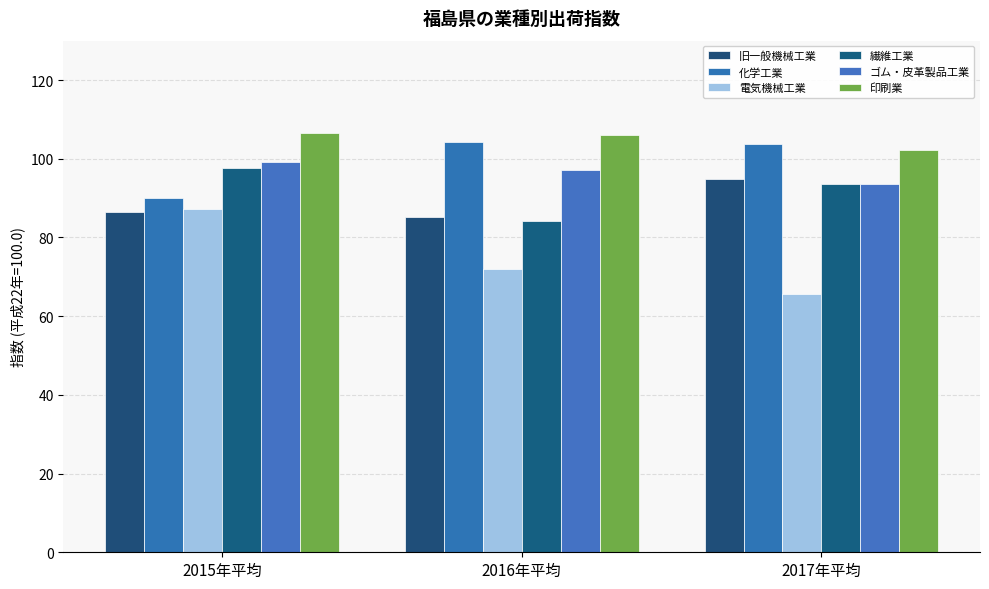

True or false: 化学工業 has a value of 135.9 at 2016年平均.

False